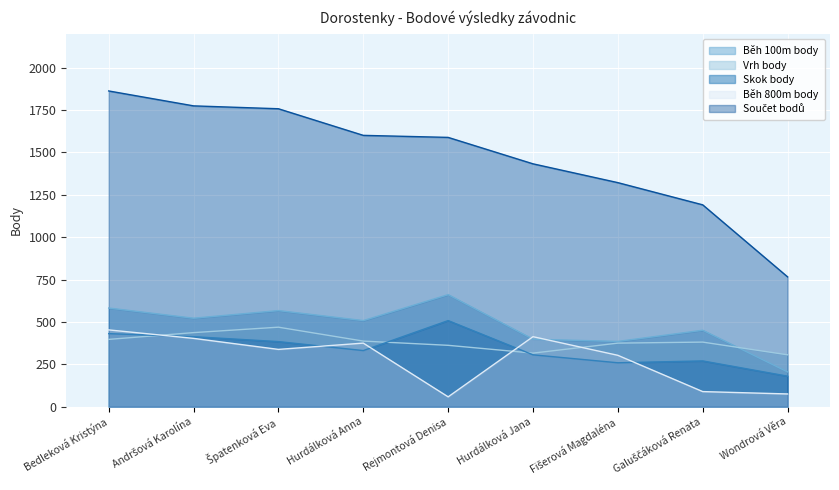

What is the value of the Vrh body point at the 5th from the left?

362